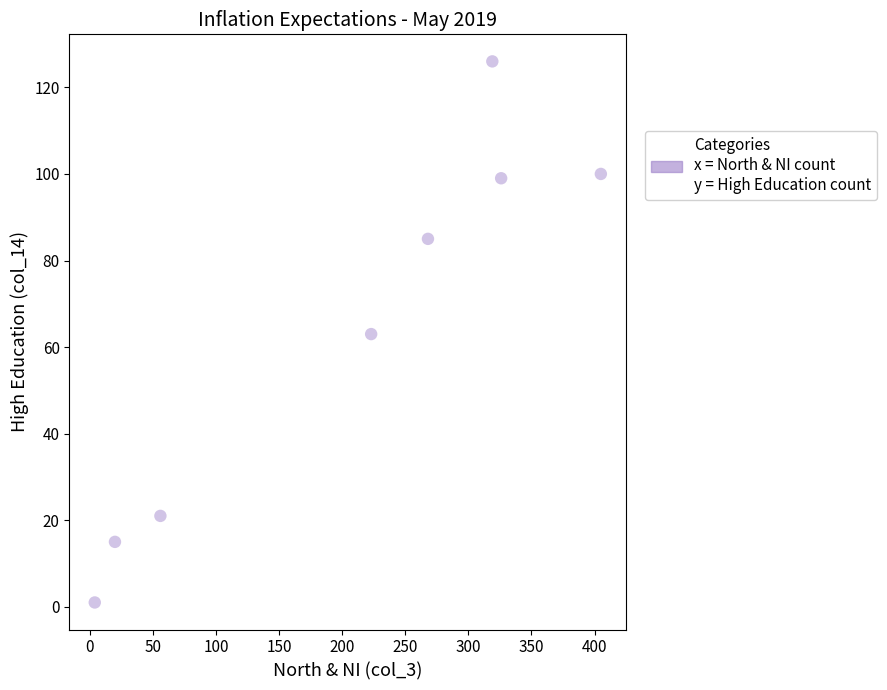

What is the average X value?

203